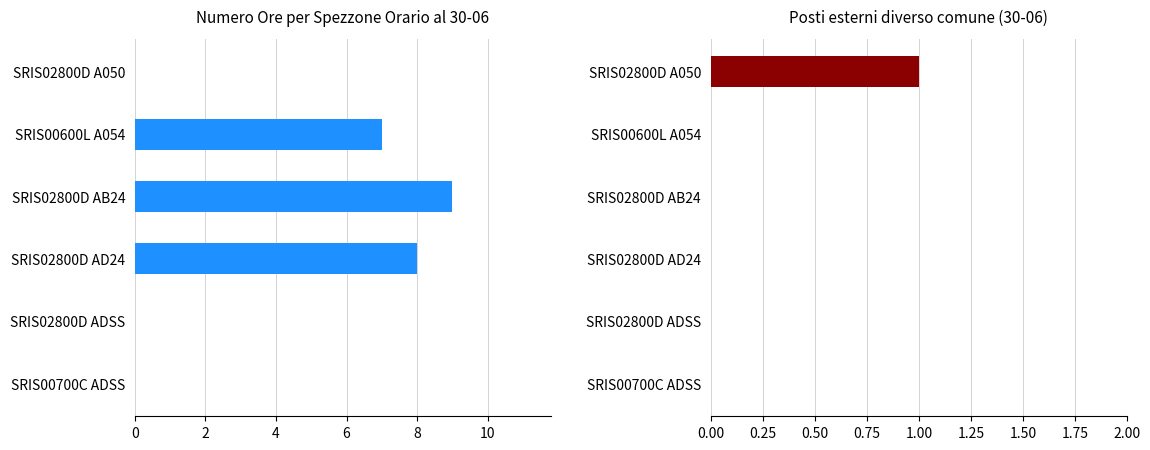

Rank the series at SRIS00700C ADSS from lowest to highest value.

Numero Ore per Spezzone Orario al 30-06, Posti esterni diverso comune (30-06)